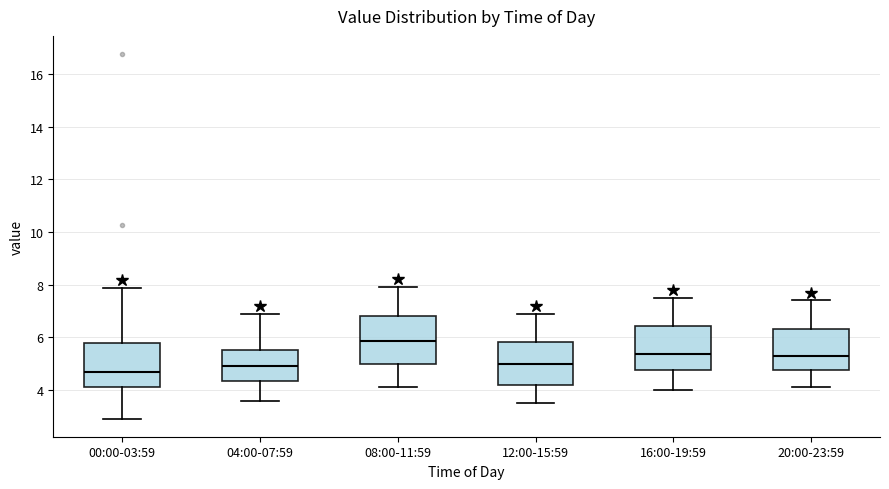

Reading left to right, read every box against the y-axis: the position of its median line, the range the box covers, and the ends of its whiskers. The values are not printed on the chart, so give them approximately, as read against the axis.

00:00-03:59: median 4.6, box 4.2 to 5.8, whiskers 3.0 to 7.8
04:00-07:59: median 5.0, box 4.4 to 5.6, whiskers 3.6 to 7.0
08:00-11:59: median 5.8, box 5.0 to 6.8, whiskers 4.2 to 8.0
12:00-15:59: median 5.0, box 4.2 to 5.8, whiskers 3.6 to 7.0
16:00-19:59: median 5.4, box 4.8 to 6.4, whiskers 4.0 to 7.6
20:00-23:59: median 5.4, box 4.8 to 6.4, whiskers 4.2 to 7.4